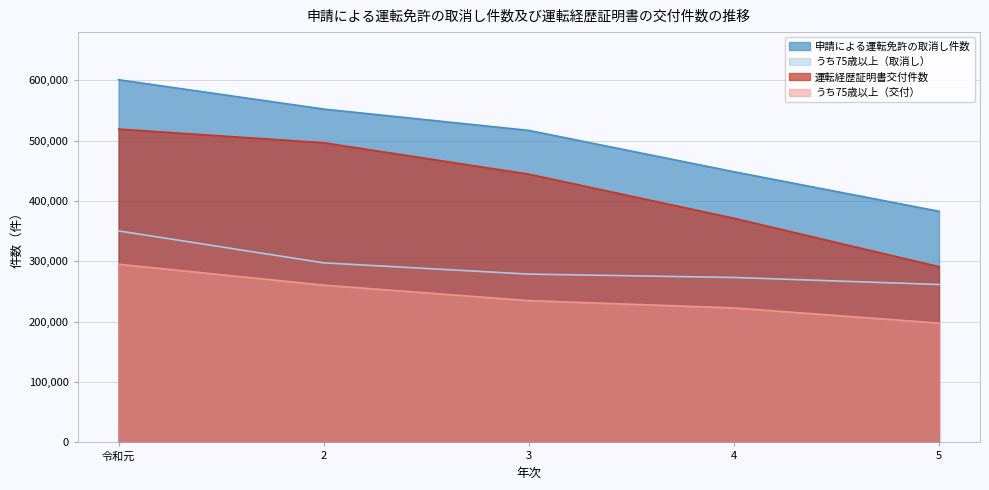

What is the value of the うち75歳以上（取消し） point at the 3rd from the left?

278785